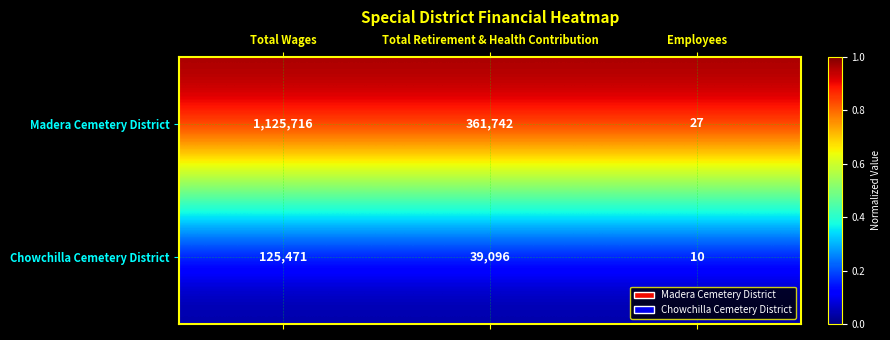

Reading left to right, extract all data points from this chart.

Madera Cemetery District: 1125716	361742	27
Chowchilla Cemetery District: 125471	39096	10